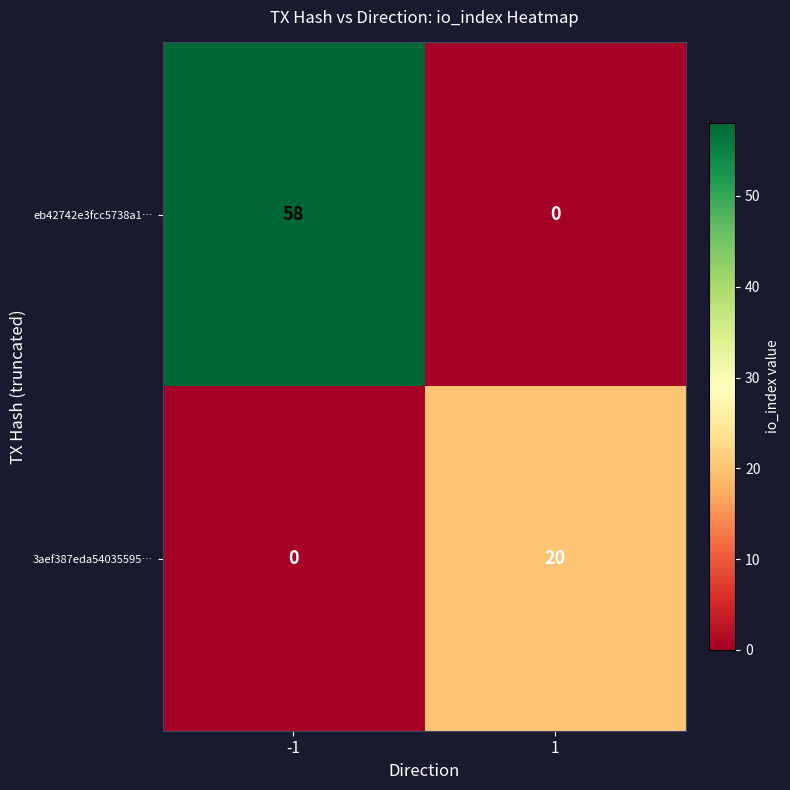

What is the sum of the eb42742e3fcc5738a1… values at 1 and -1?

58